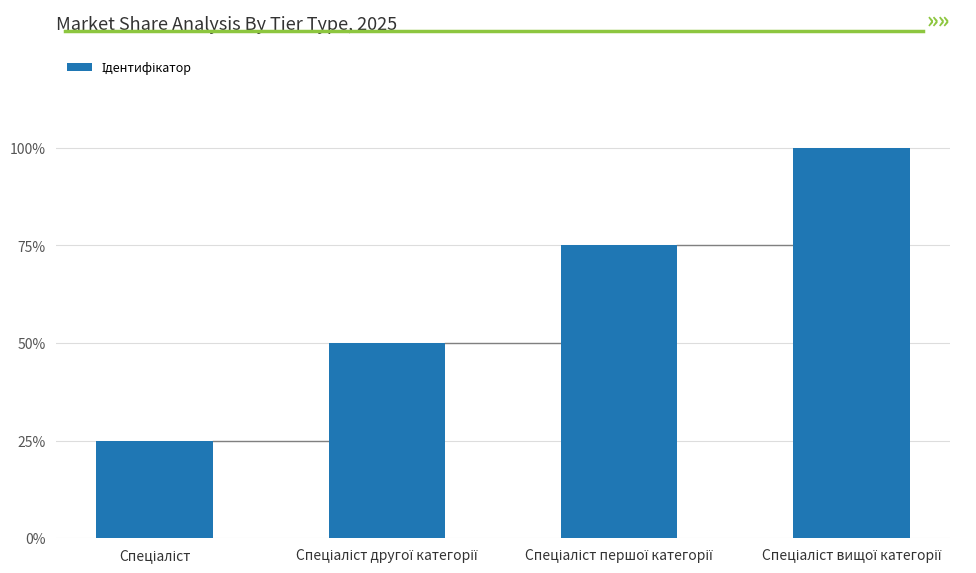

True or false: the data shows 1 at Спеціаліст.

False